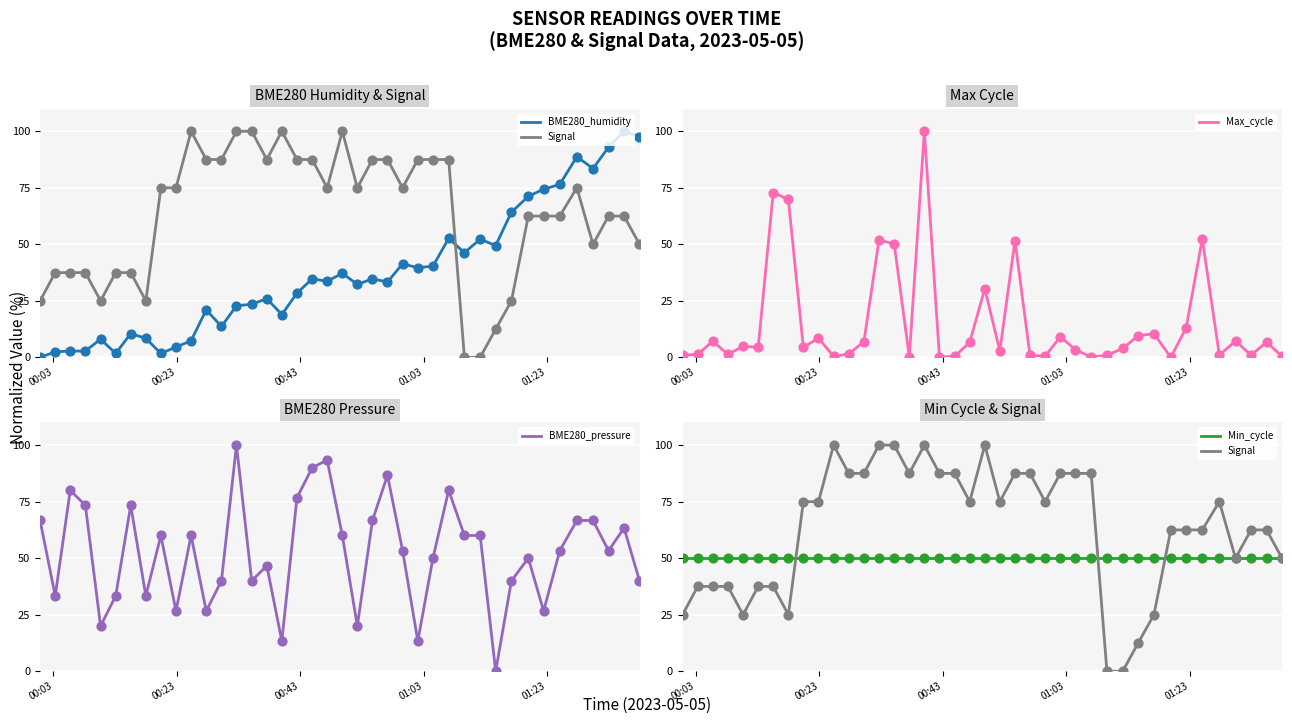

What are all the series names shown in the legend?

BME280_humidity, Signal, Max_cycle, BME280_pressure, Min_cycle